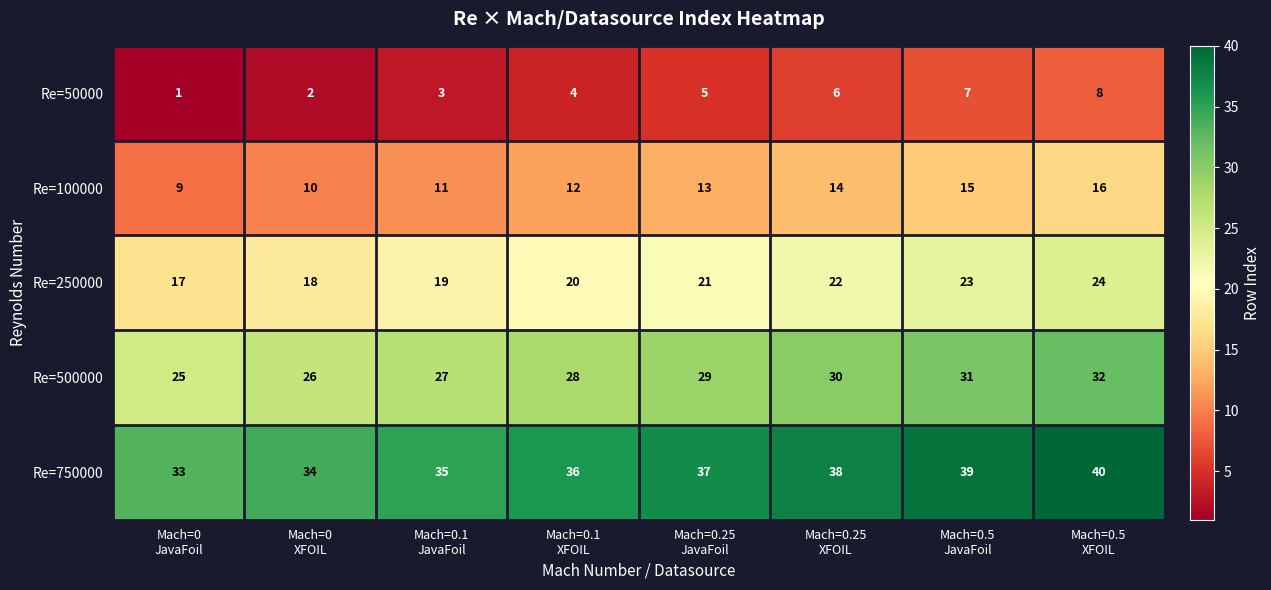

At how many categories does at least one series exceed 3?

8